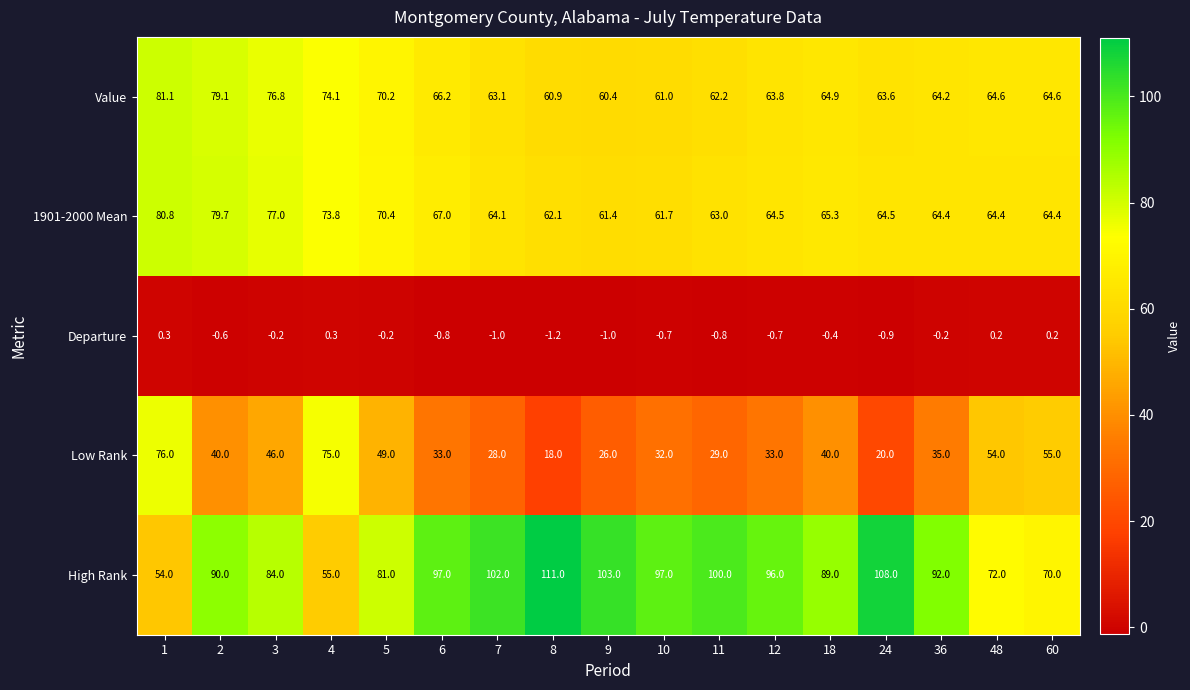

What is the lowest value of the 1901-2000 Mean series?

61.4